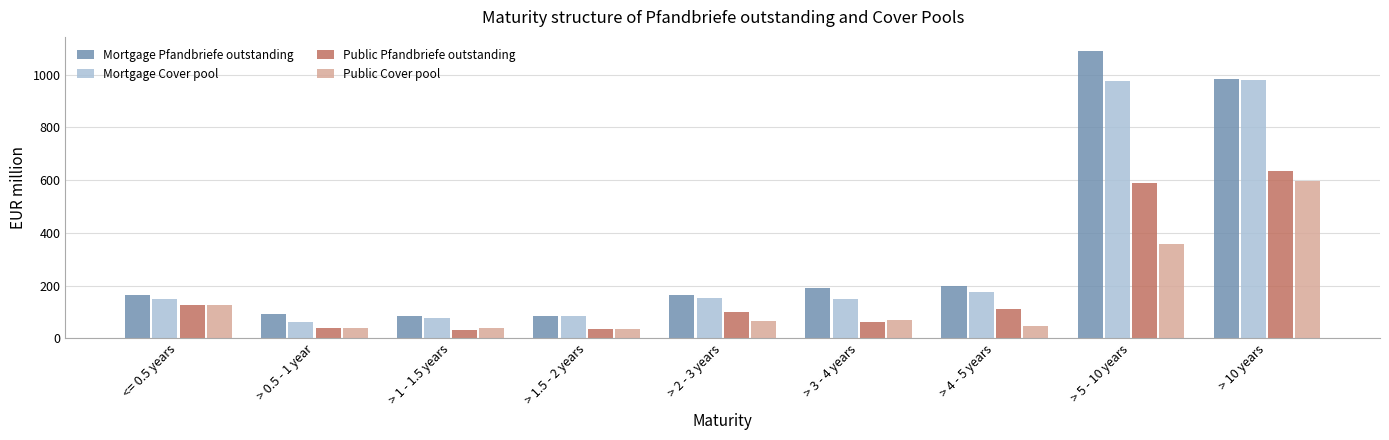

What is the difference between the Public Pfandbriefe outstanding values at > 5 - 10 years and > 2 - 3 years?

488.2